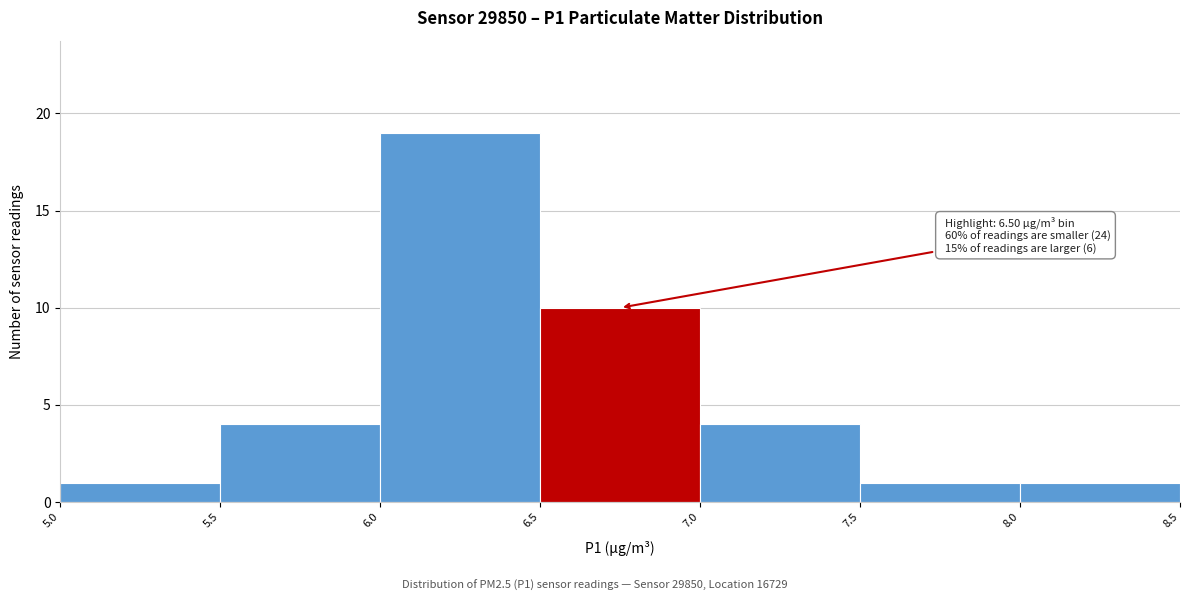

Which range on the x-axis has the tallest bar?

6.0 to 6.5